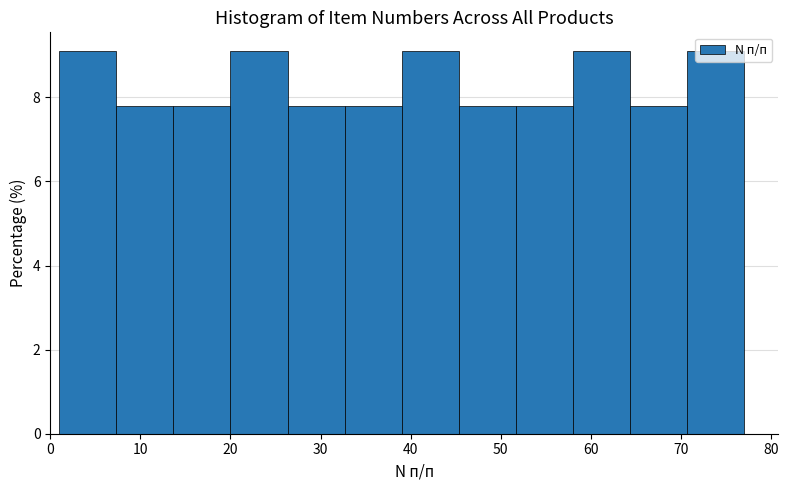

Reading left to right, list every bar in this chart as the range it spans on the x-axis followed by its height. Neither the bar edges nor the heights are printed on the chart, so give them approximately, as read against the axes.

1 to 7: 9.0
7 to 14: 7.8
14 to 20: 7.8
20 to 26: 9.0
26 to 33: 7.8
33 to 39: 7.8
39 to 45: 9.0
45 to 52: 7.8
52 to 58: 7.8
58 to 64: 9.0
64 to 71: 7.8
71 to 77: 9.0